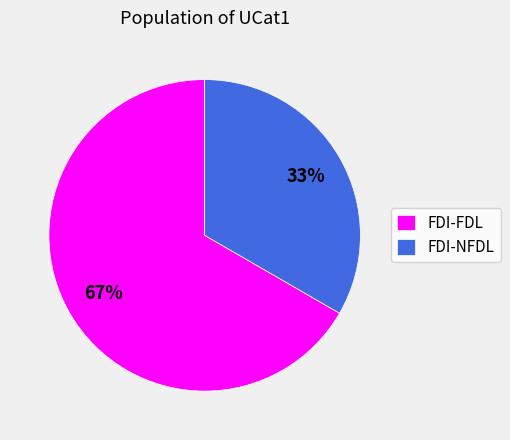

To the nearest percent, what is the average slice percentage?

50%